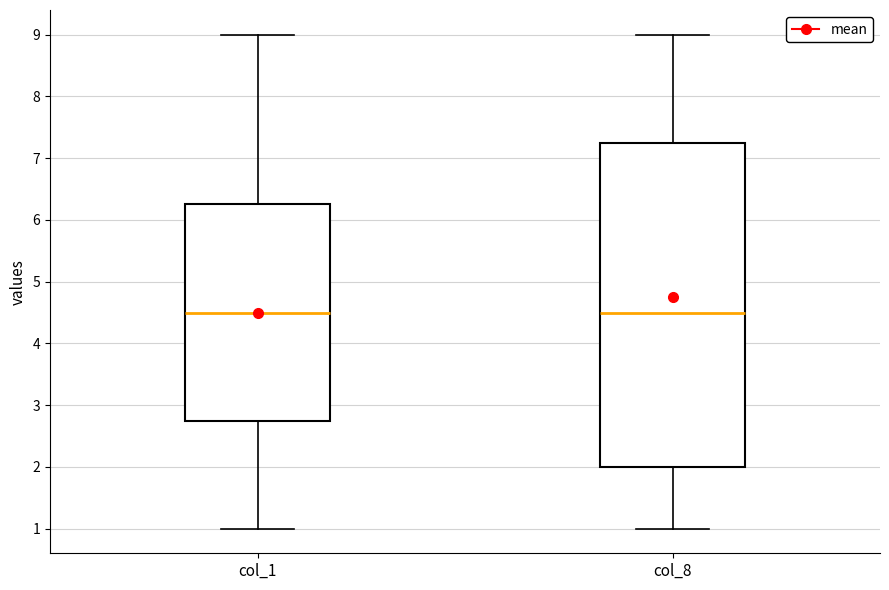

Reading left to right, transcribe this box plot: for each box, give where its median line is, the range the box spans, and where its two whiskers end, as read against the y-axis. The values are not printed on the chart, so give them approximately, as read against the axis.

col_1: median 4.5, box 2.8 to 6.3, whiskers 1.0 to 9.0
col_8: median 4.5, box 2.0 to 7.3, whiskers 1.0 to 9.0